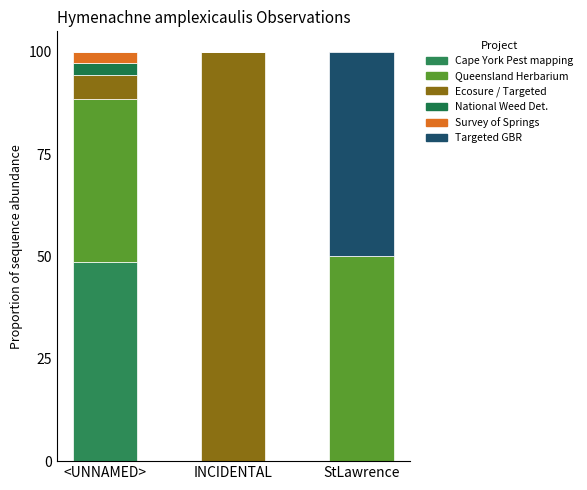

Does the chart contain stacked bars?

Yes